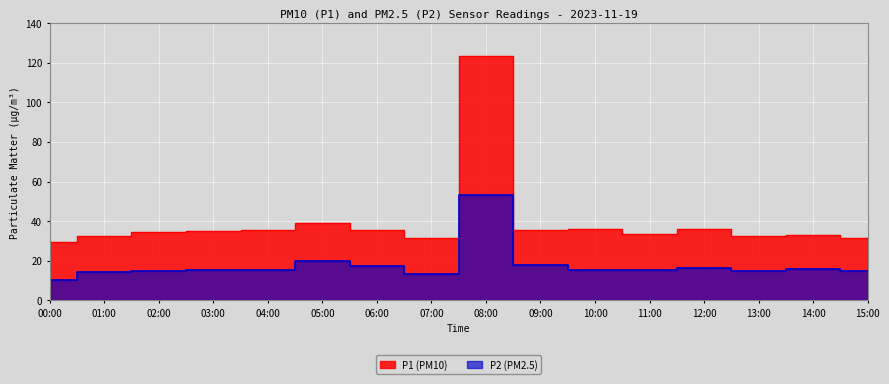

Reading right to left, what are all the values shown in this chart?

P1: 31.6	33.1	32.4	36.1	33.7	36.0	35.6	123.3	31.6	35.5	39.0	35.4	34.9	34.5	32.5	29.4
P2: 14.7	16.0	14.9	16.1	15.5	15.6	17.8	53.1	13.6	17.6	20.1	15.5	15.4	15.1	14.5	10.2